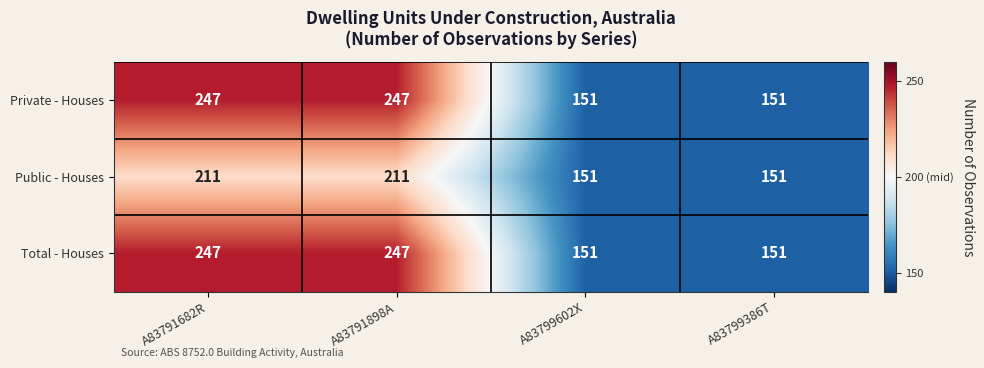

Read the Total - Houses value at A83791898A.

247